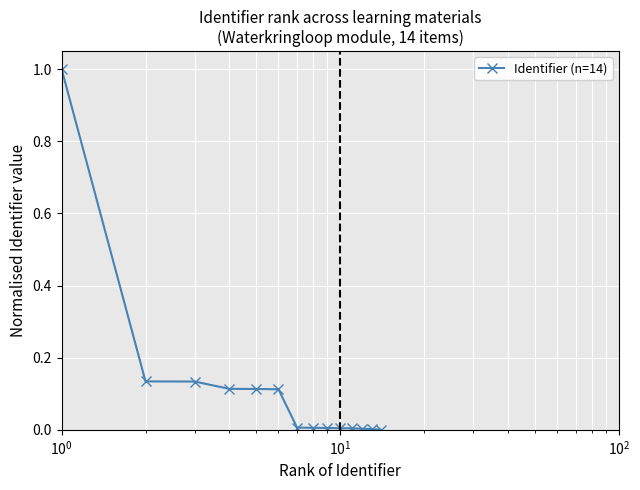

What is the difference between the maximum and second lowest values?

1.0